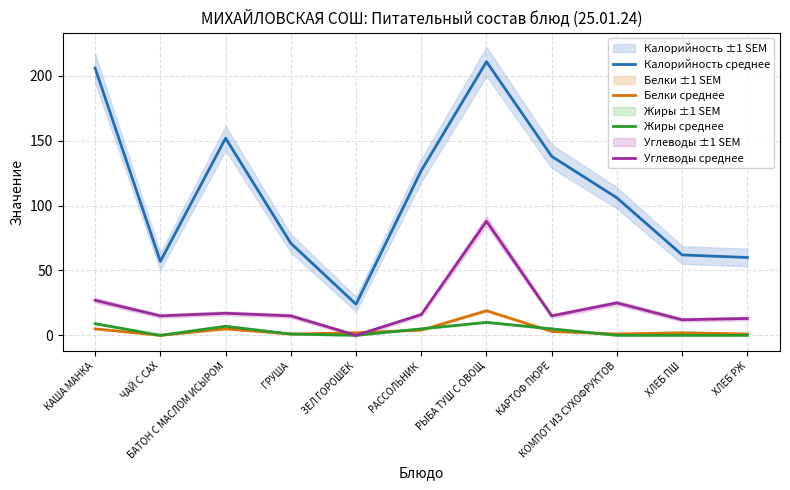

What is the label of the 10th point from the left?

ХЛЕБ ПШ